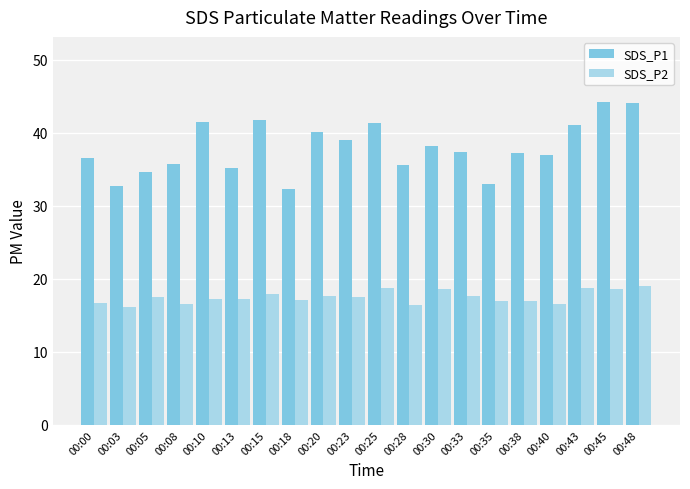

How many bars are there in each group?

2